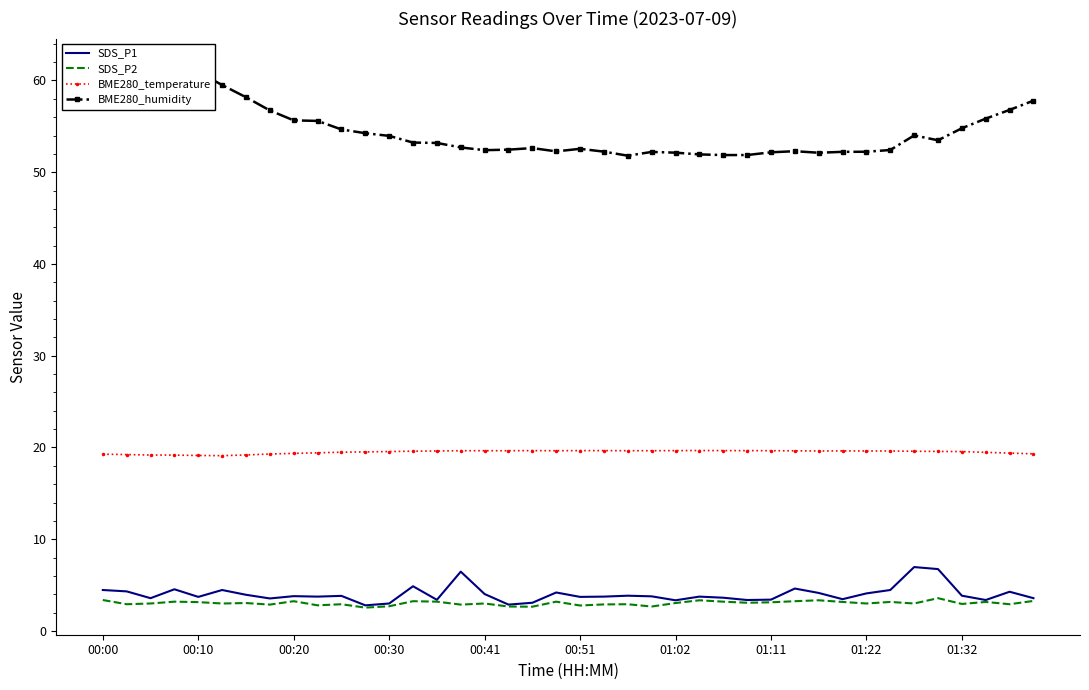

True or false: BME280_temperature and SDS_P1 cross at least once.

False